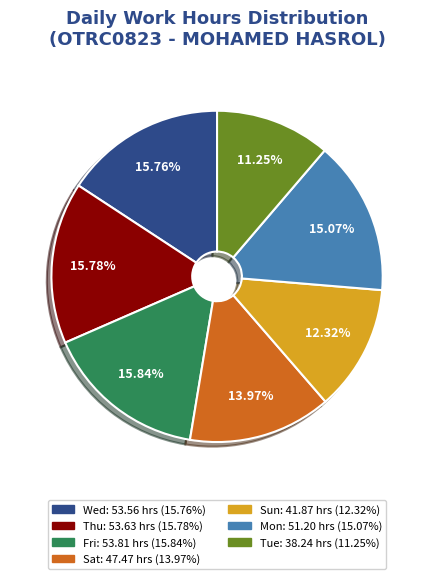

Is there a majority slice in this chart?

No